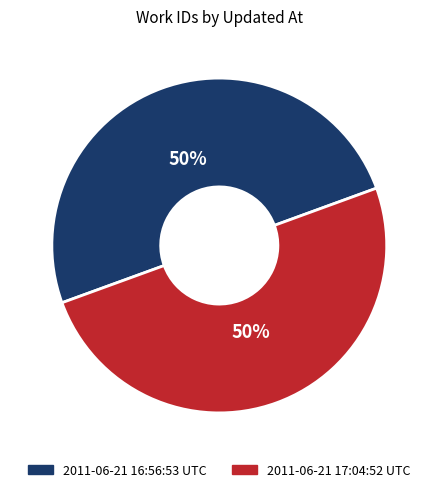

Approximately how many times larger is the value at 2011-06-21 17:04:52 UTC compared to 2011-06-21 16:56:53 UTC?

1.0